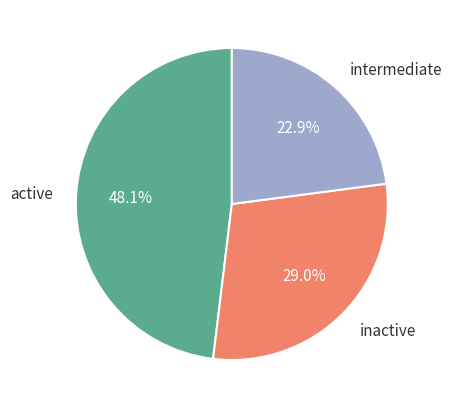

Is there any slice that represents more than half of the pie?

No